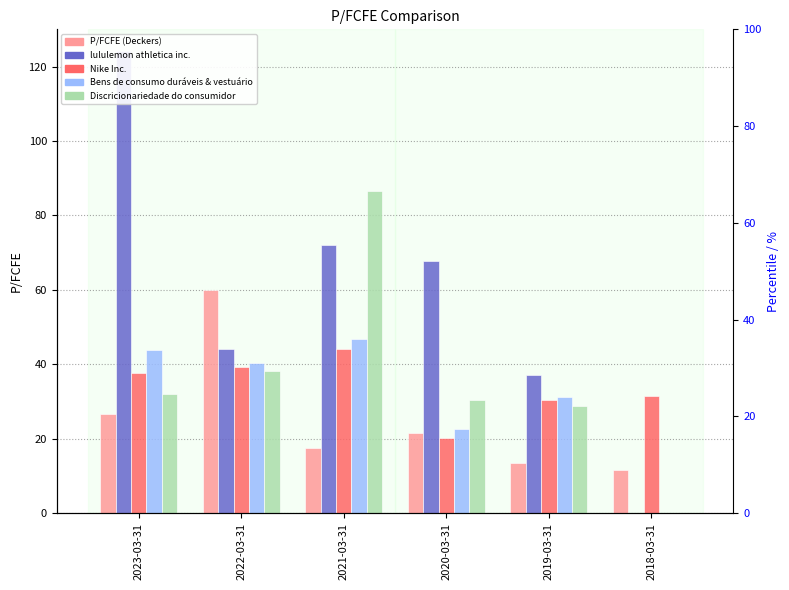

At how many categories does at least one series exceed 0?

6